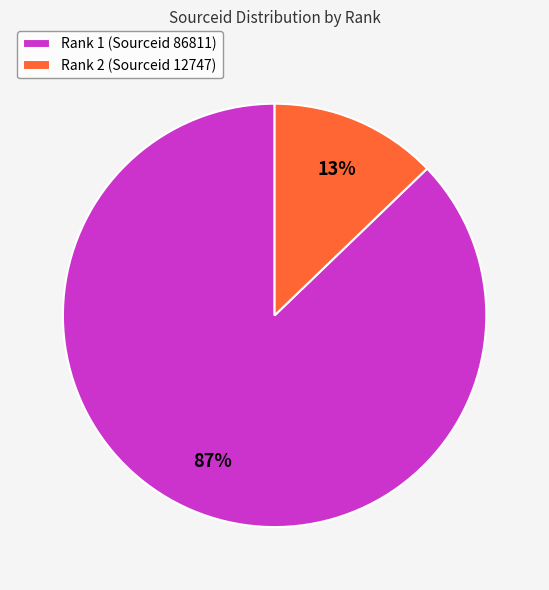

To the nearest percent, what is the difference between the Rank 2 (Sourceid 12747) and Rank 1 (Sourceid 86811) slice percentages?

74%